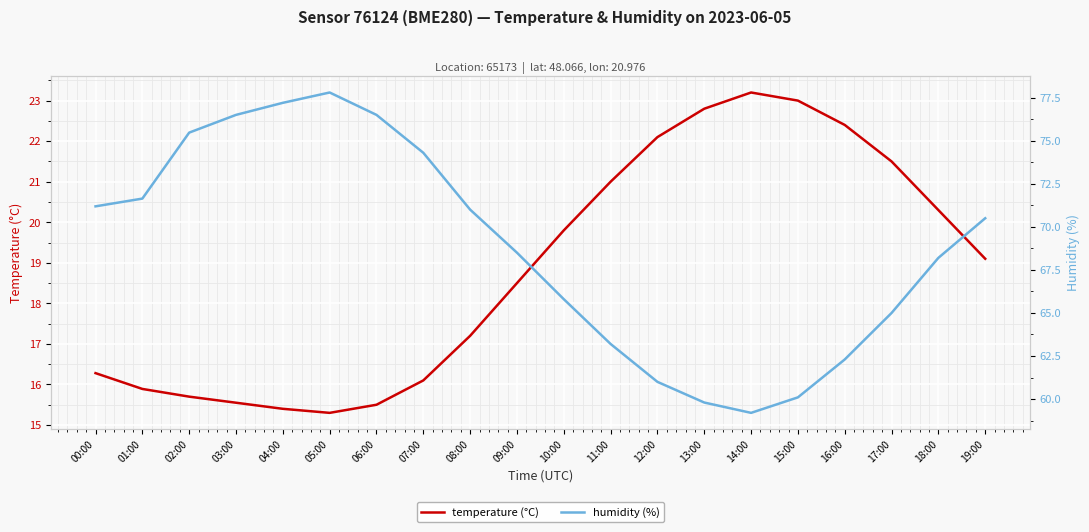

What is the greatest value displayed?

77.8